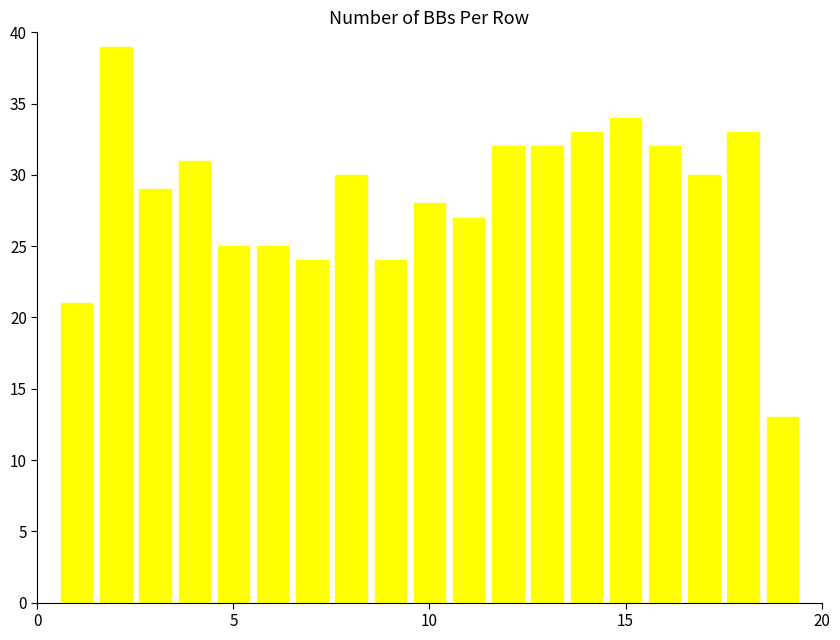

What is the smallest value displayed?

13